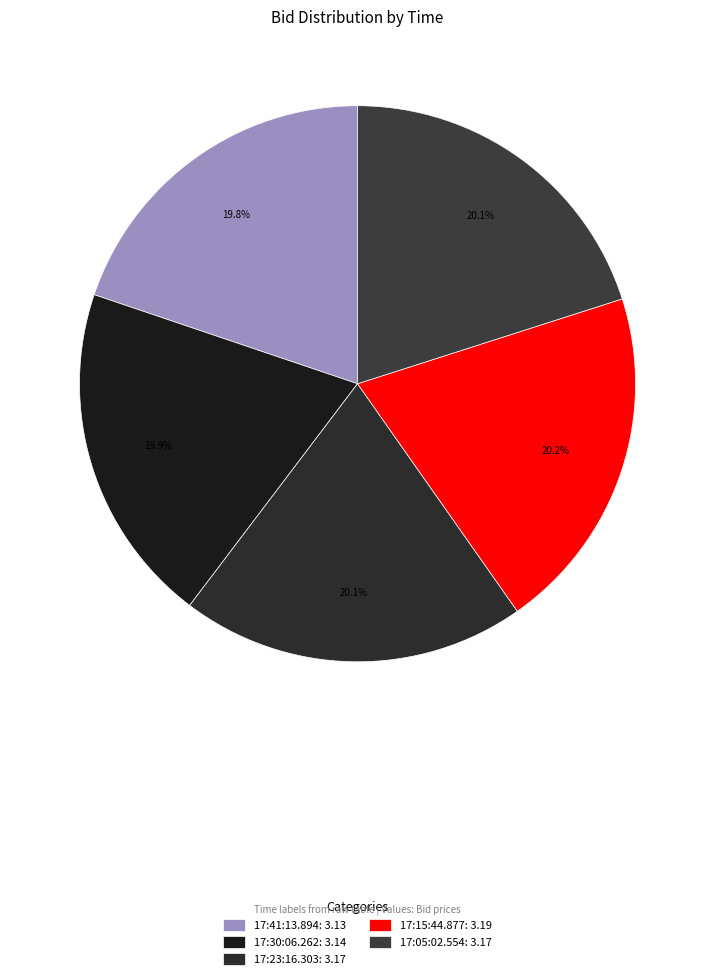

Combined, do 17:15:44.877 and 17:30:06.262 account for over 50%?

No